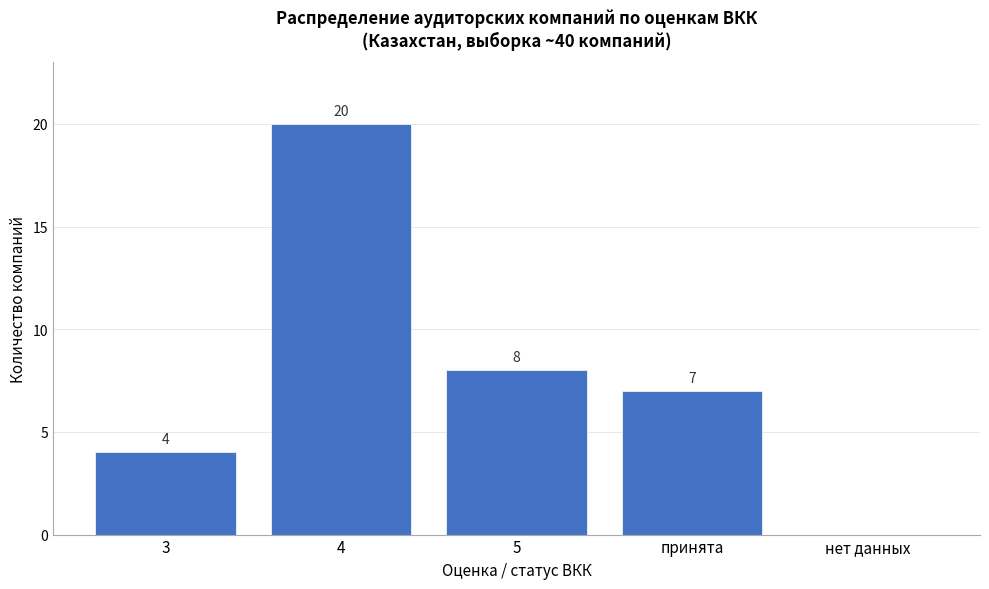

Reading left to right, what are all the values shown in this chart?

3=4	4=20	5=8	принята=7	нет данных=0